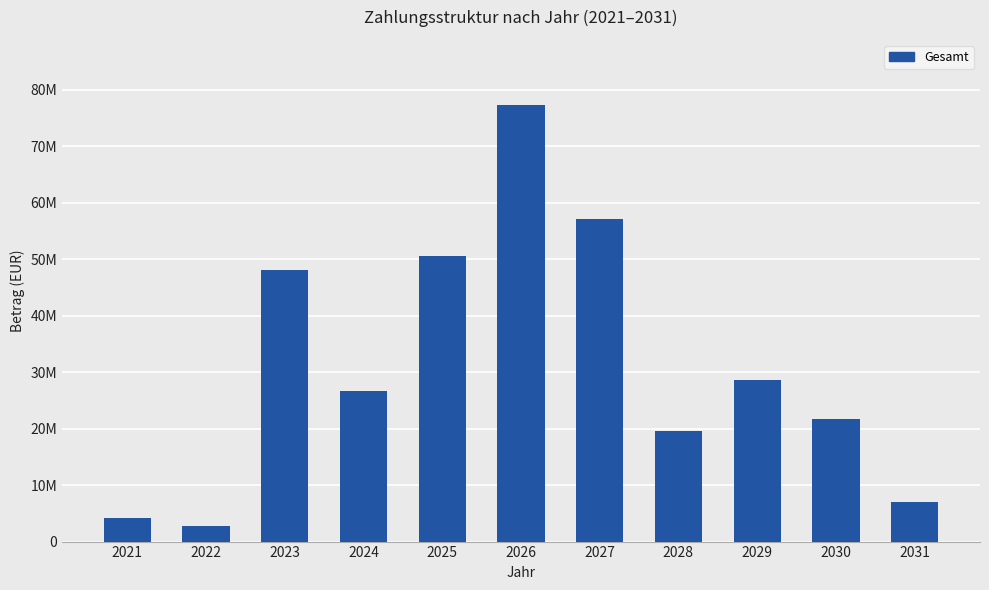

What is the minimum value shown in the chart?

2752536.8